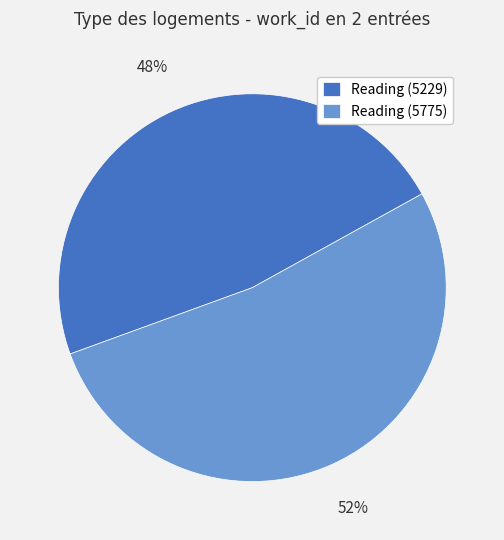

How many slices are in this pie chart?

2